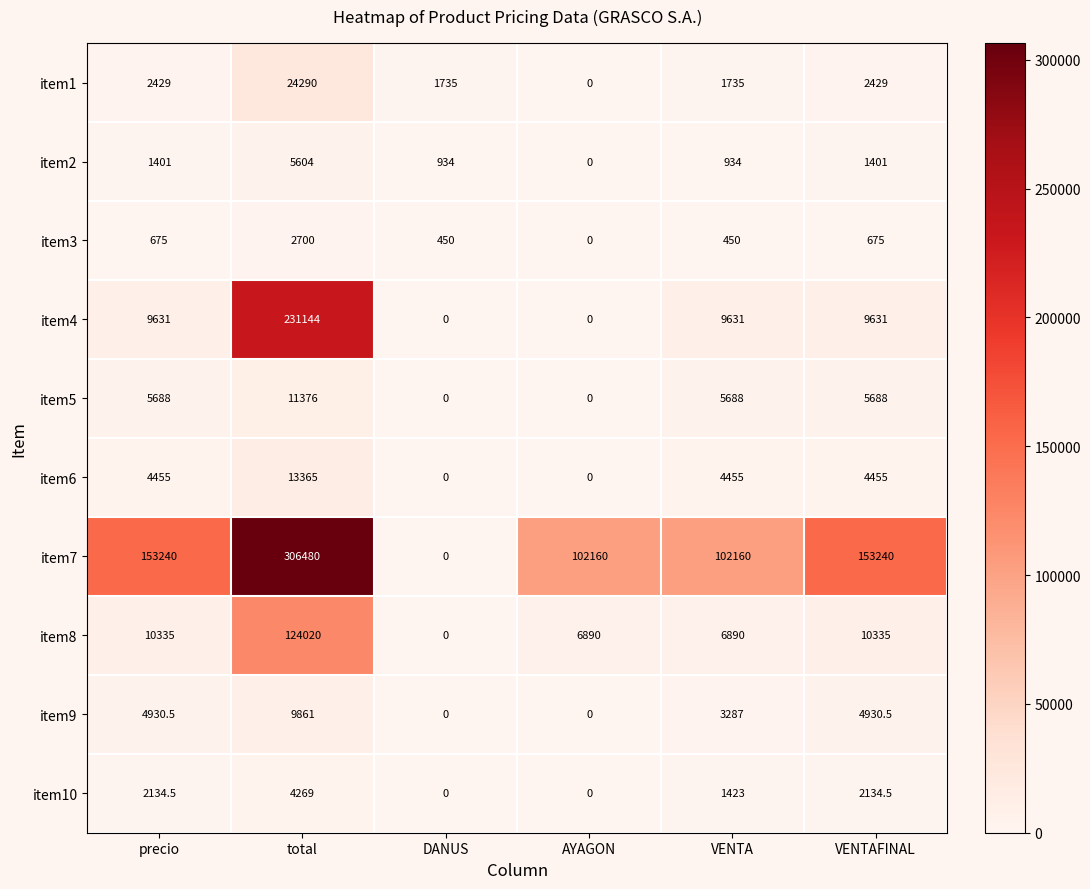

The value of item8 at AYAGON is 6890.0. True or false?

True